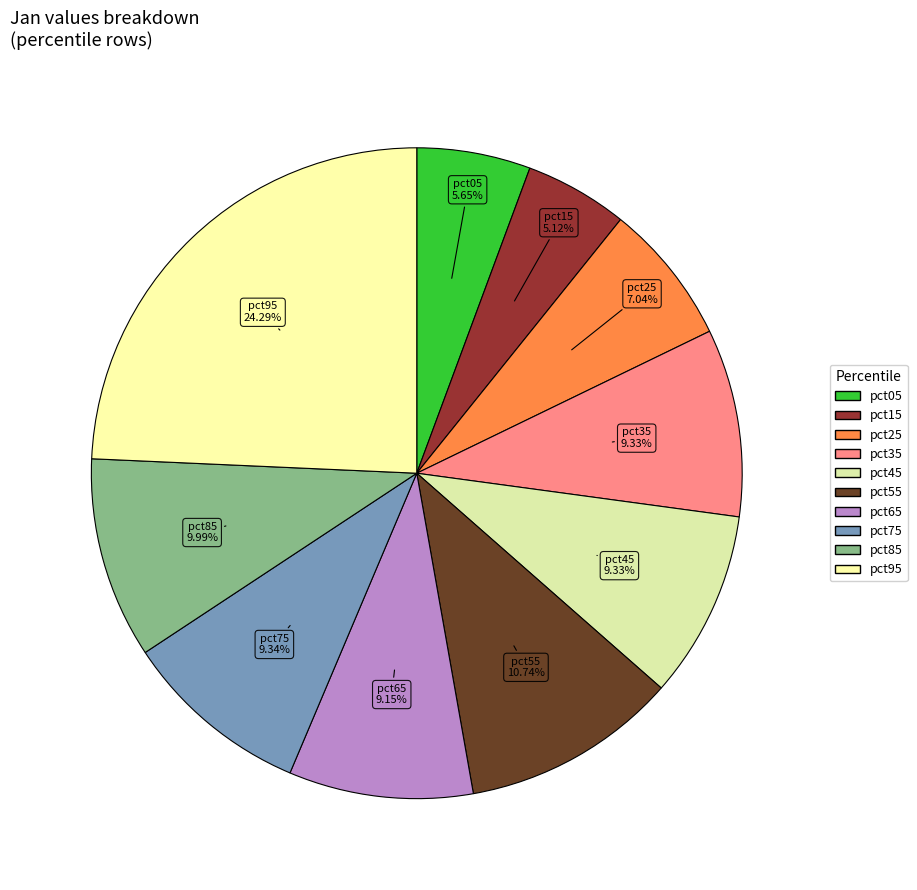

What portion of the pie excludes pct75?

90.7%